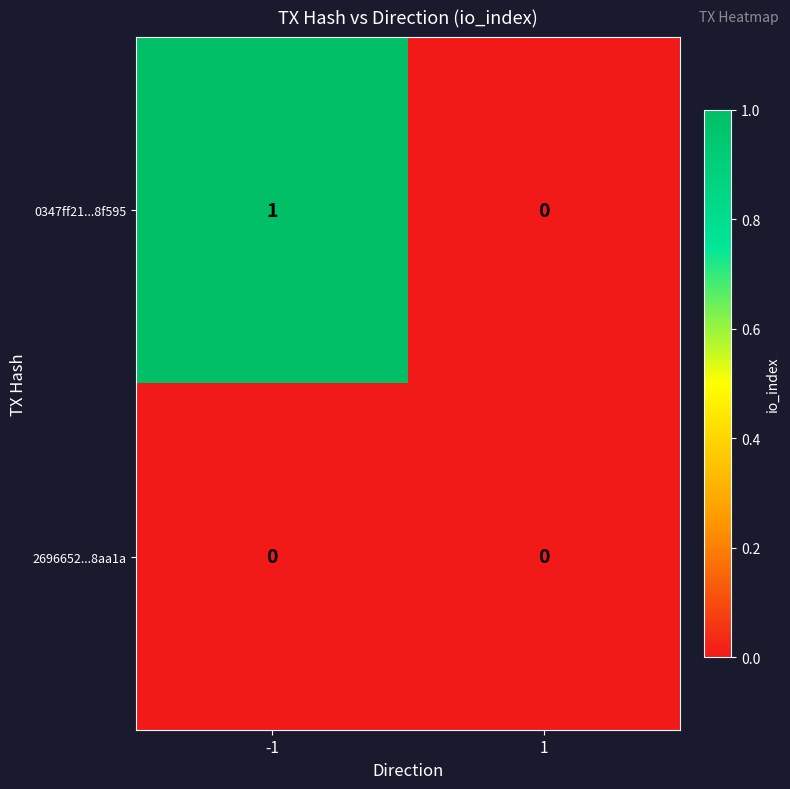

Rank the series by their average value, from lowest to highest.

2696652...8aa1a, 0347ff21...8f595